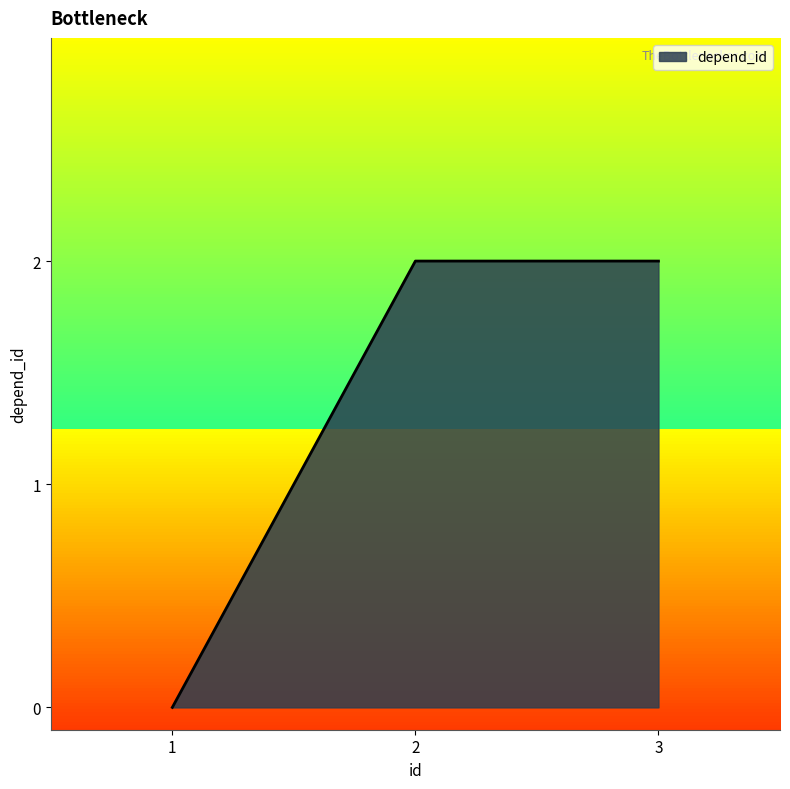

What value does the data have at 2?

2